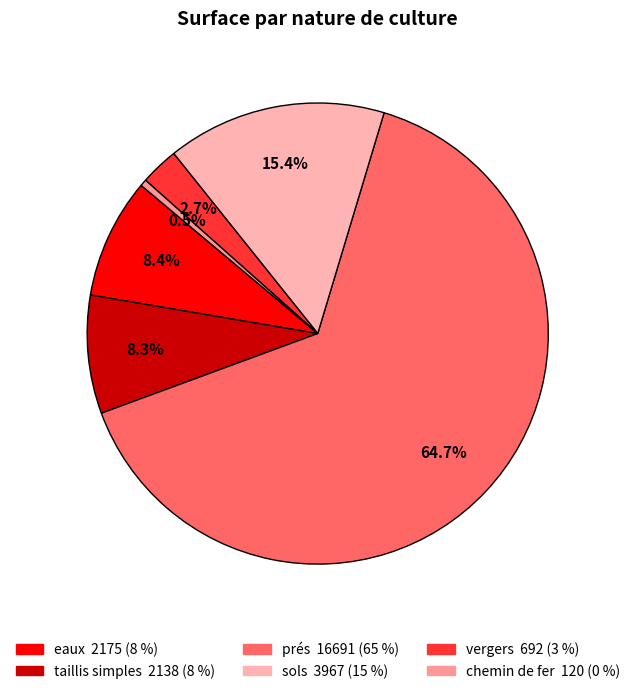

How many slices are in this pie chart?

6